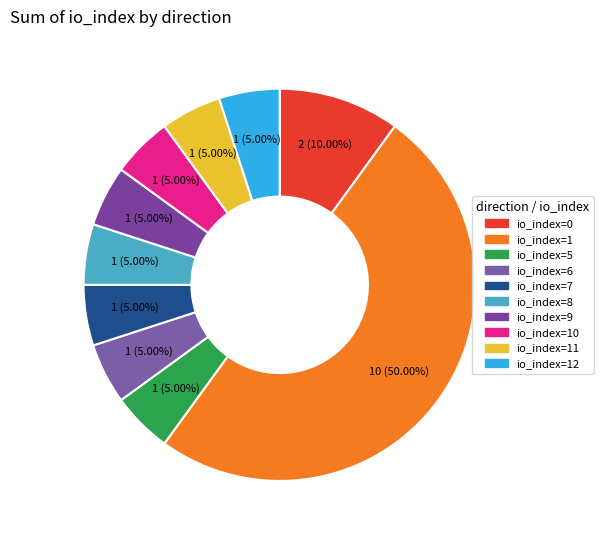

How many segments does this pie chart have?

10